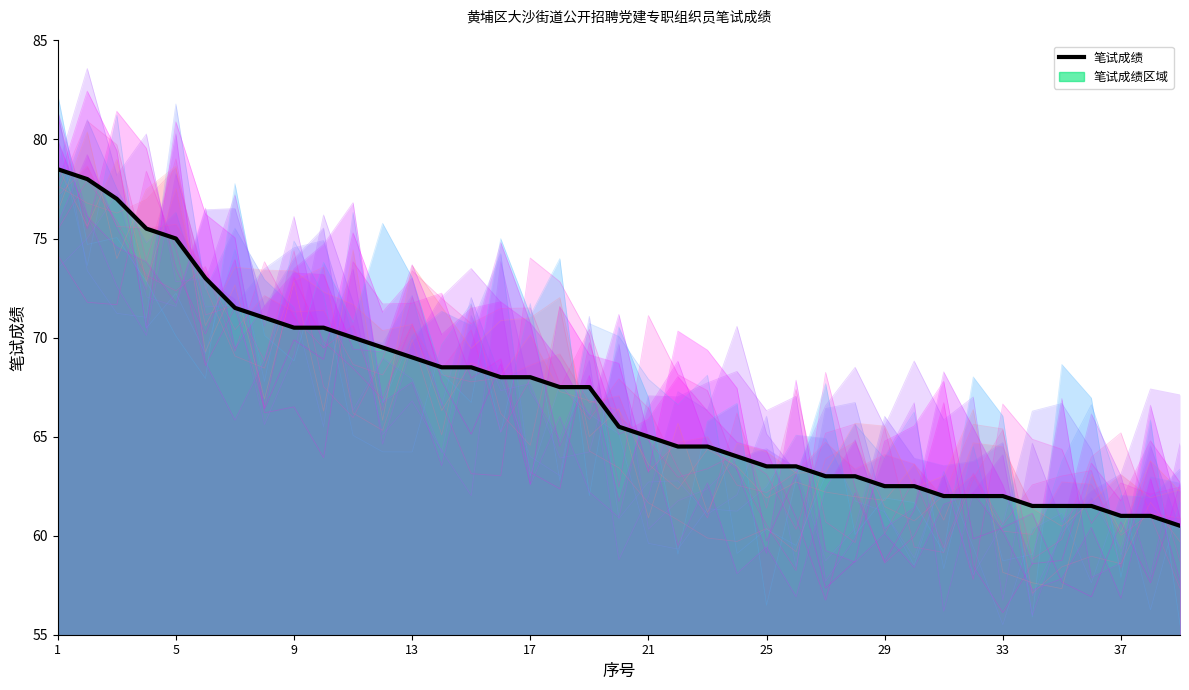

The chart shows a value of 62.5 at 30. True or false?

True